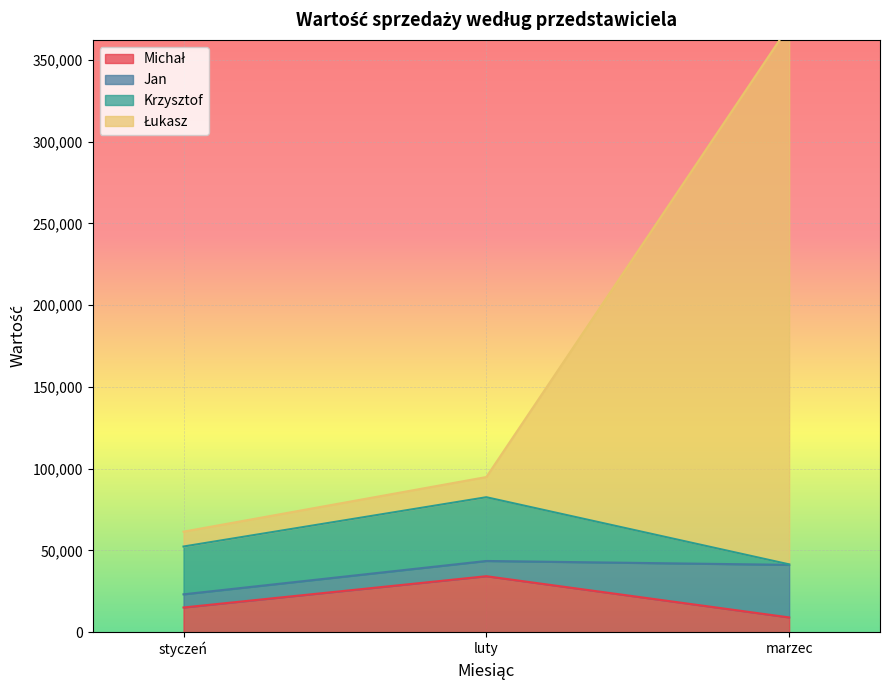

Does the chart display data point markers on the line(s)?

No